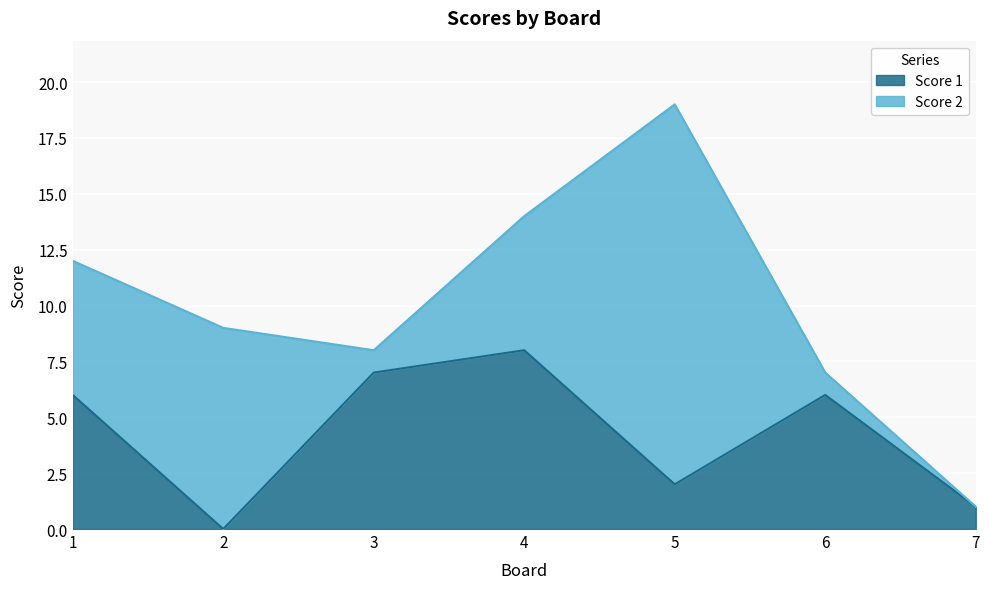

Reading left to right, what are all the values shown in this chart?

6	0	7	8	2	6	1